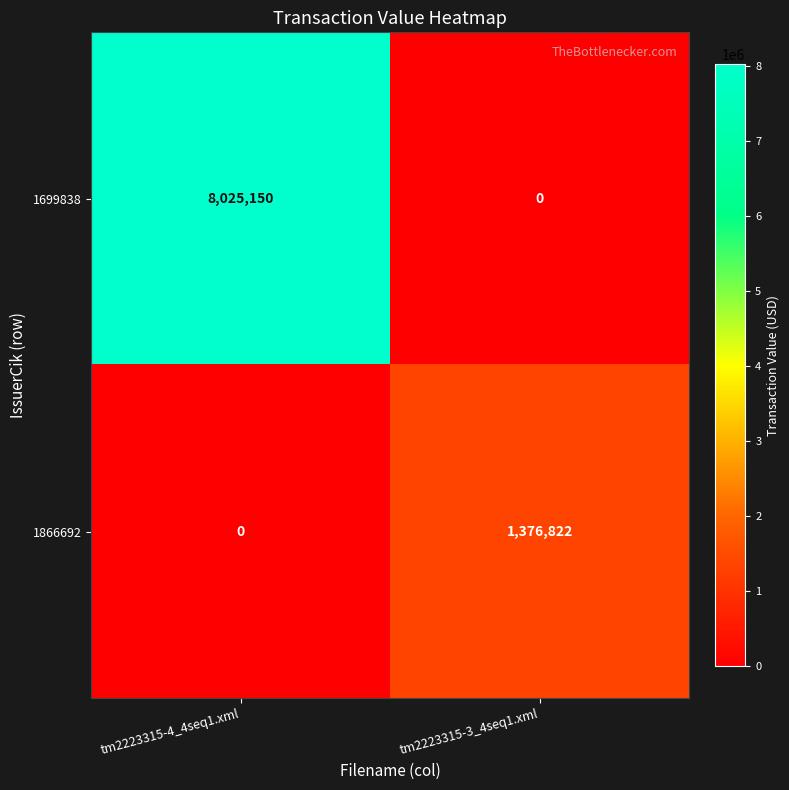

Count the number of categories in the chart.

2